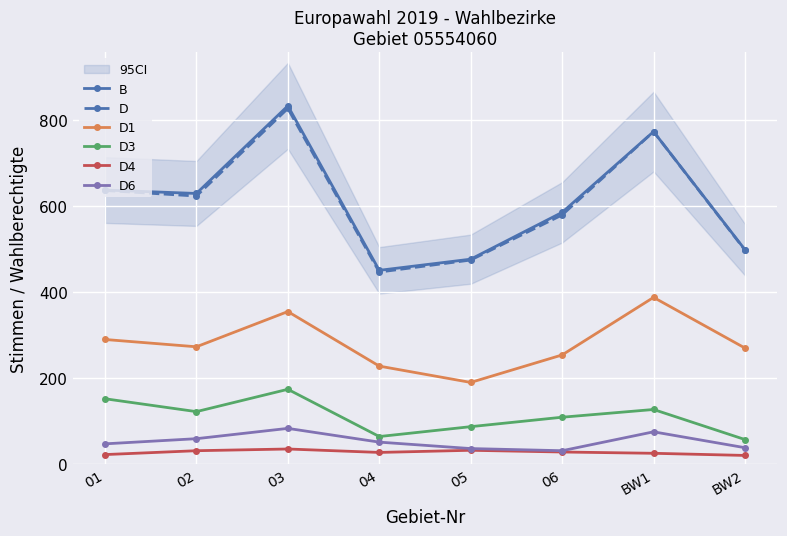

At which category does D6 reach its first local valley?

06